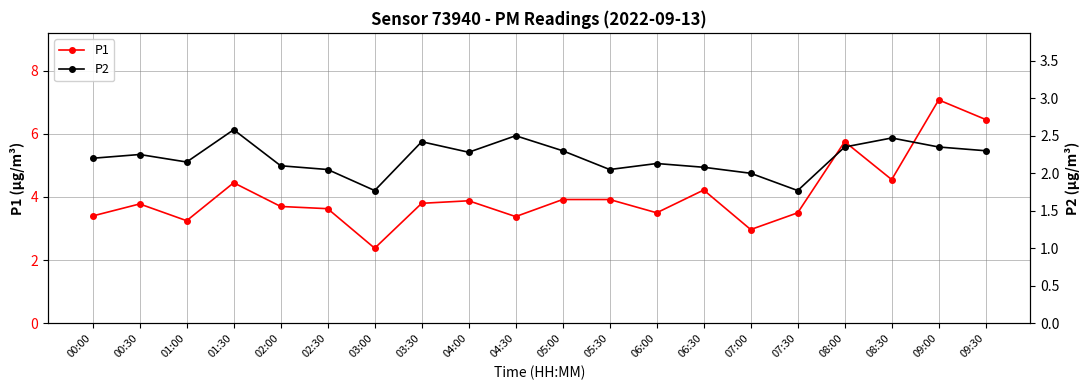

Which category has the highest value across all series?

09:00